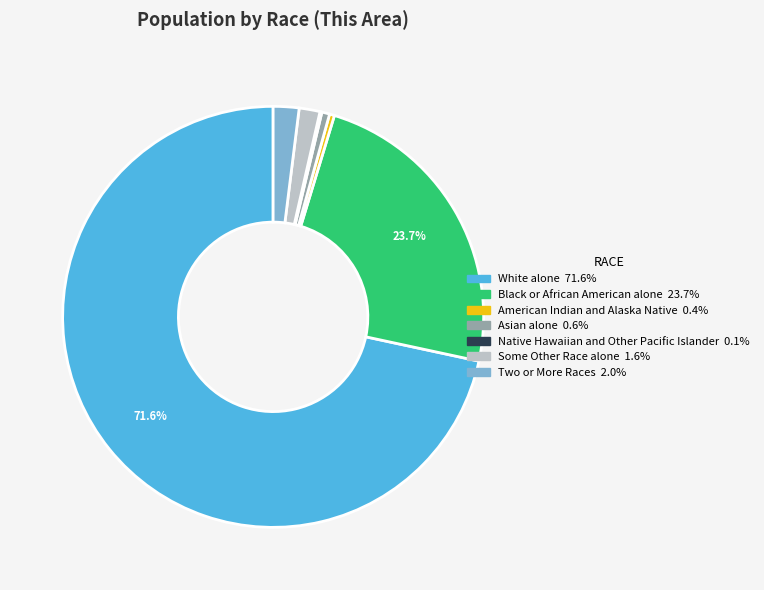

Is there any slice that represents more than half of the pie?

Yes